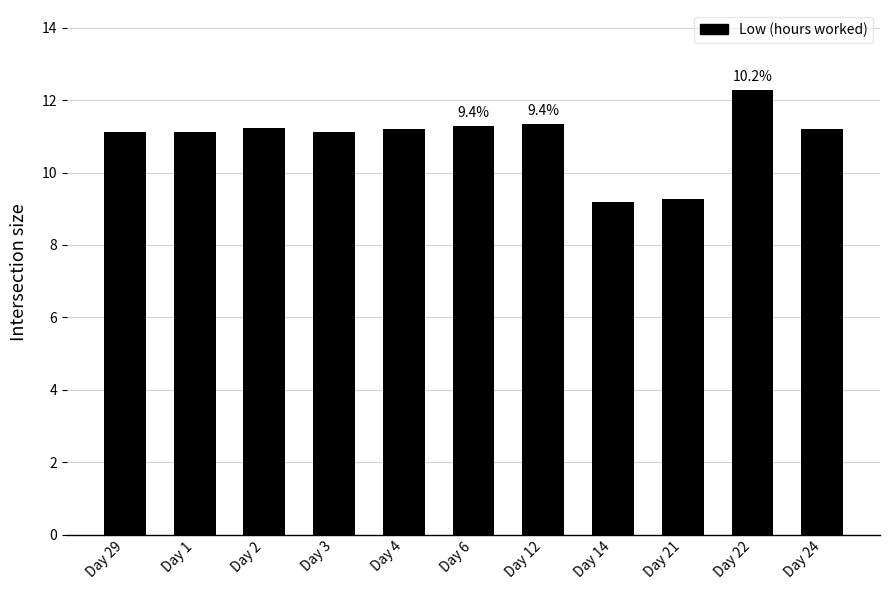

Approximately how many times larger is the value at Day 6 compared to Day 12?

1.0